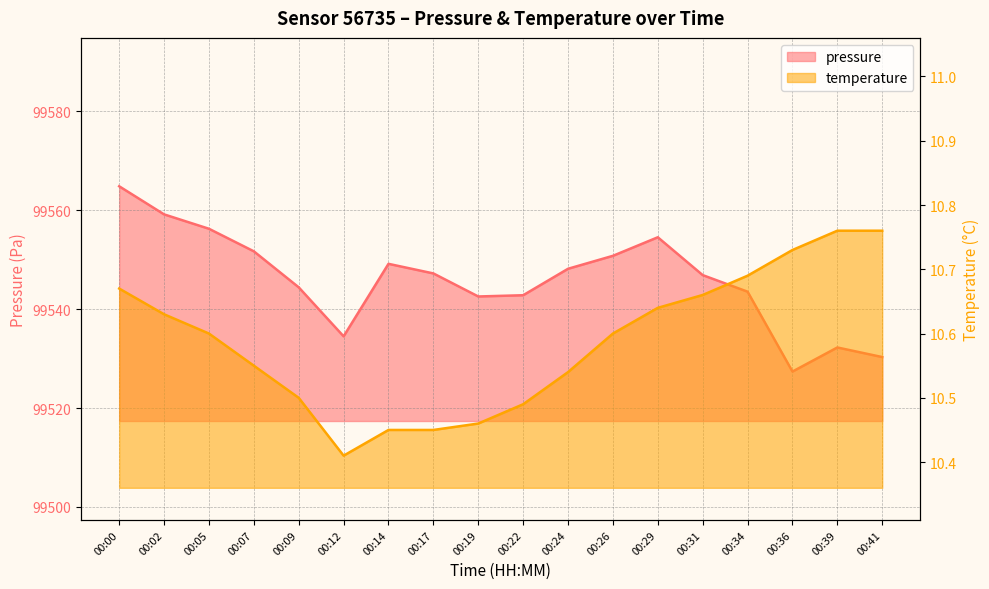

What is the minimum value for pressure?

99527.4